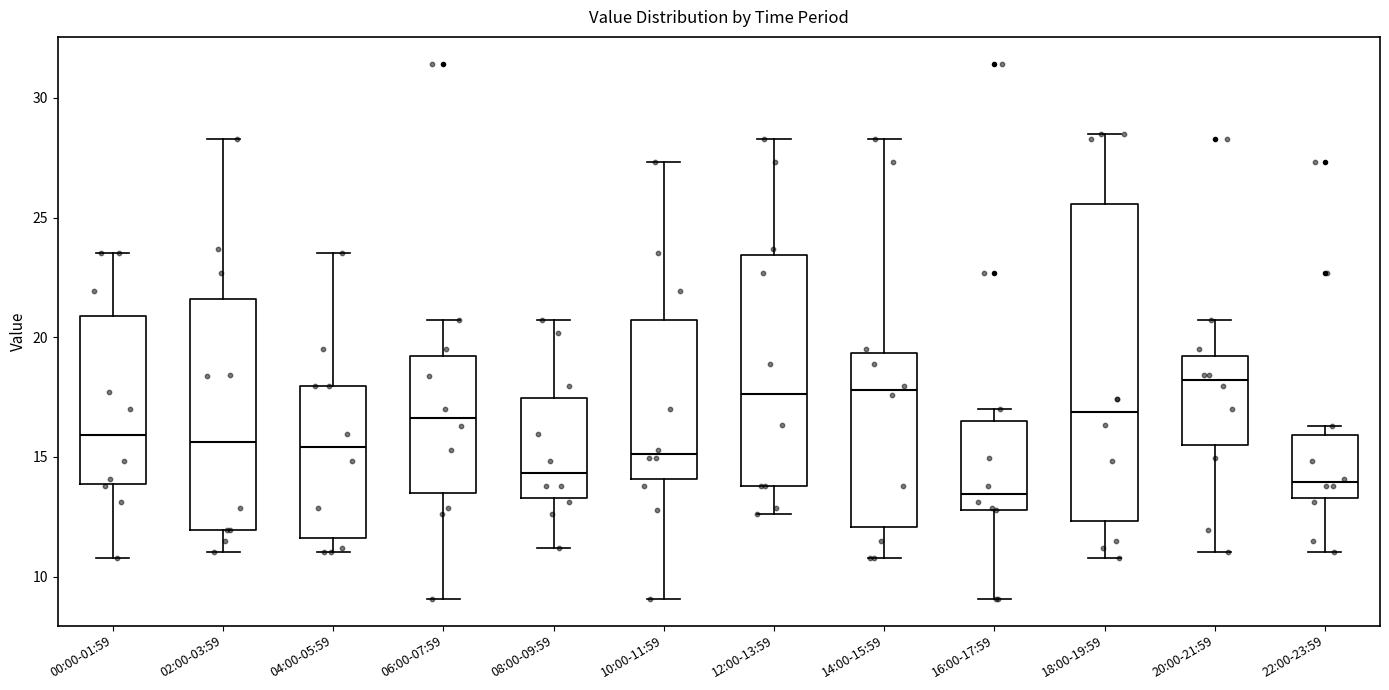

Comparing the boxes themselves (not the whiskers), which one is the tallest?

18:00-19:59